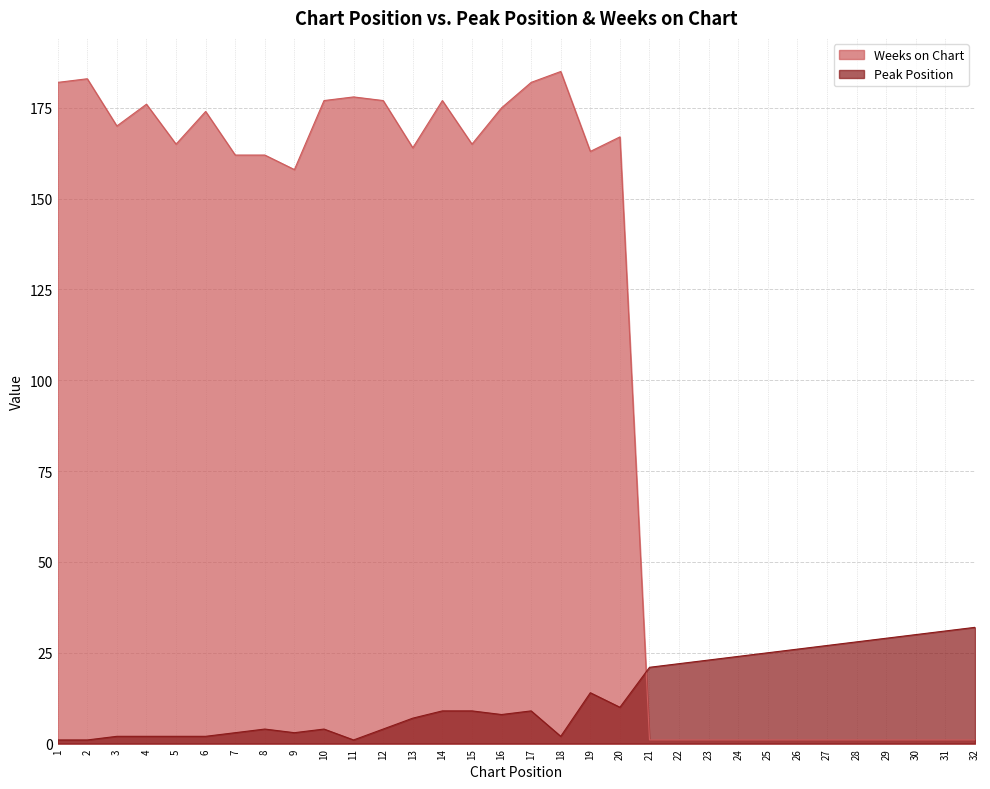

How many lines are shown in the chart?

2